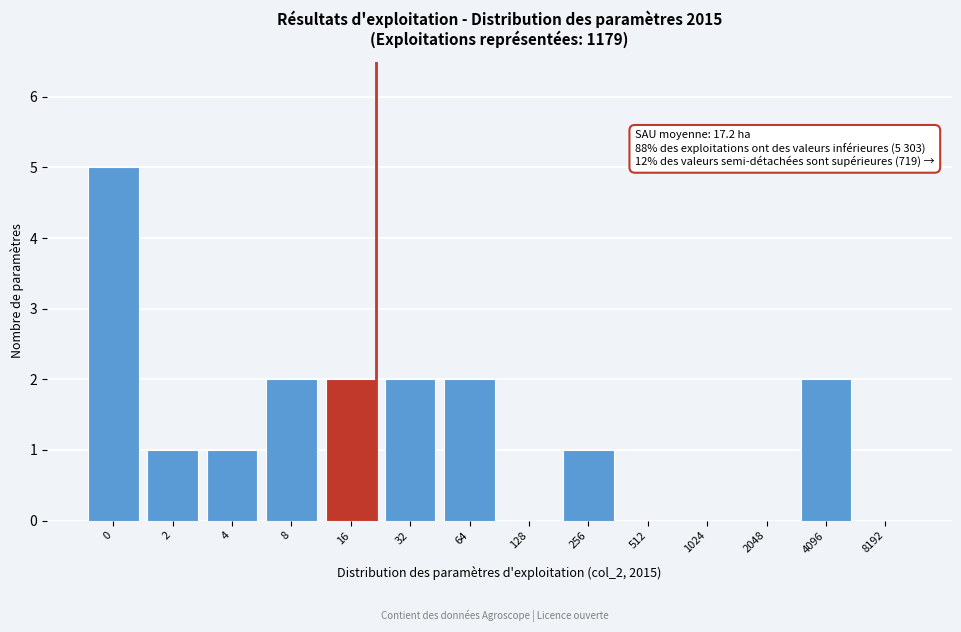

Reading left to right, list all the values displayed in this chart.

0=5	2=1	4=1	8=2	16=2	32=2	64=2	128=0	256=1	512=0	1024=0	2048=0	4096=2	8192=0